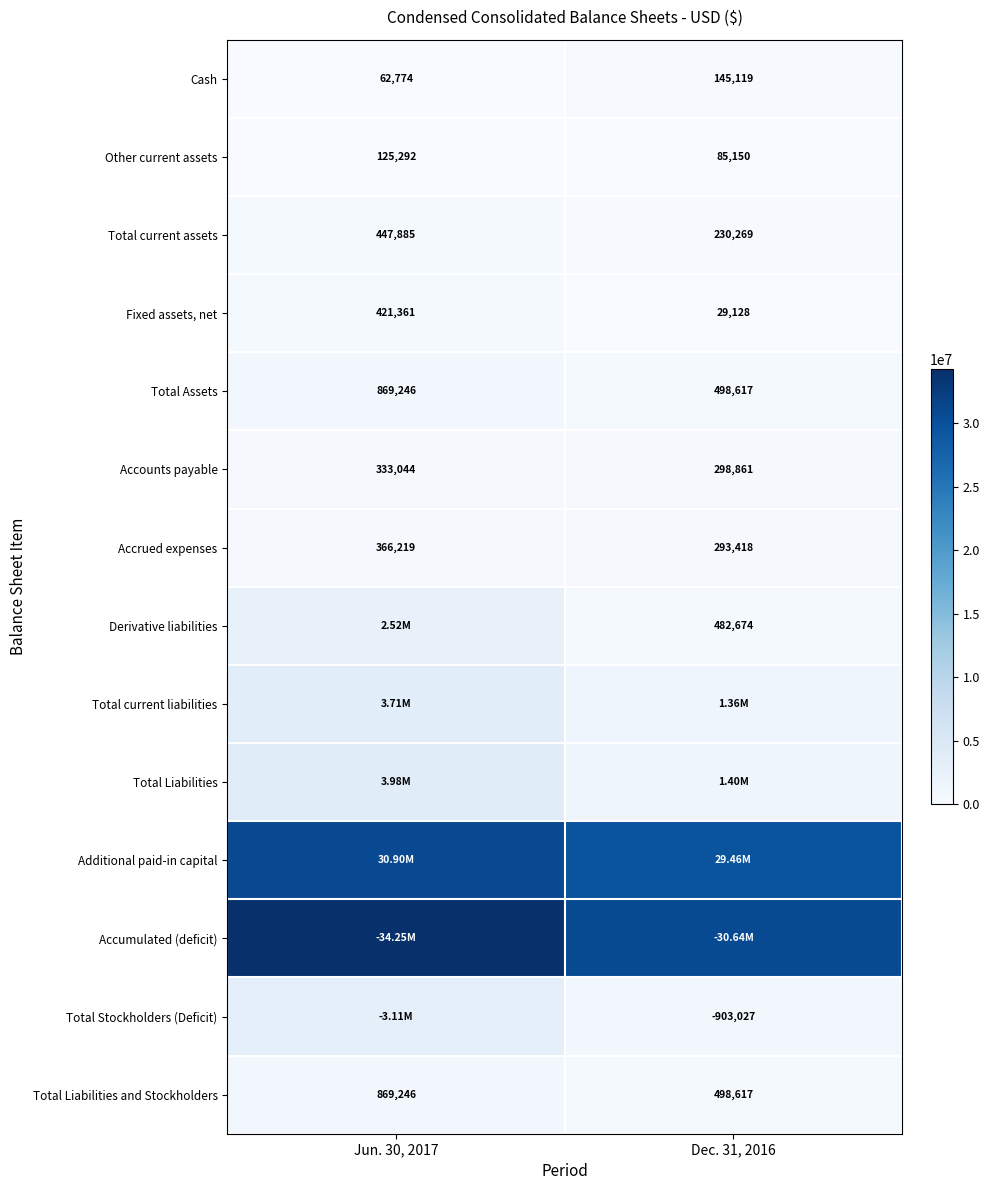

True or false: Fixed assets, net has a value of 127658 at Jun. 30, 2017.

False